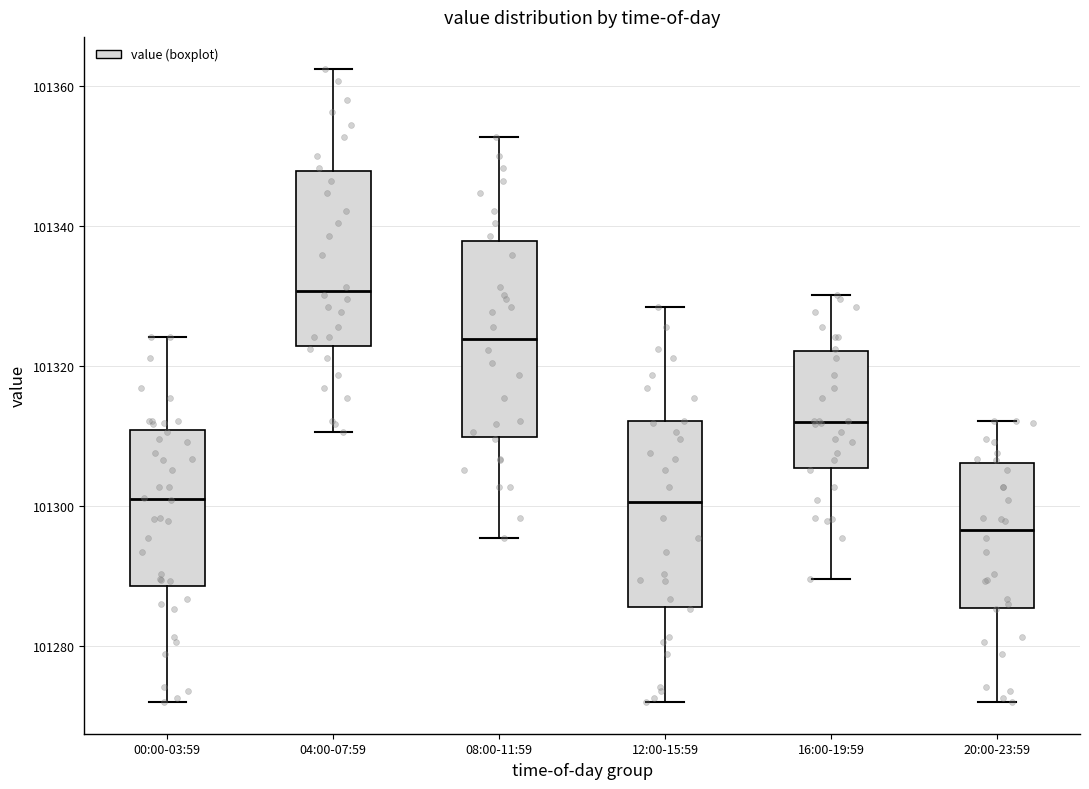

Reading left to right, read every box against the y-axis: the position of its median line, the range the box covers, and the ends of its whiskers. The values are not printed on the chart, so give them approximately, as read against the axis.

00:00-03:59: median 101302, box 101288 to 101310, whiskers 101272 to 101324
04:00-07:59: median 101330, box 101322 to 101348, whiskers 101310 to 101362
08:00-11:59: median 101324, box 101310 to 101338, whiskers 101296 to 101352
12:00-15:59: median 101300, box 101286 to 101312, whiskers 101272 to 101328
16:00-19:59: median 101312, box 101306 to 101322, whiskers 101290 to 101330
20:00-23:59: median 101296, box 101286 to 101306, whiskers 101272 to 101312